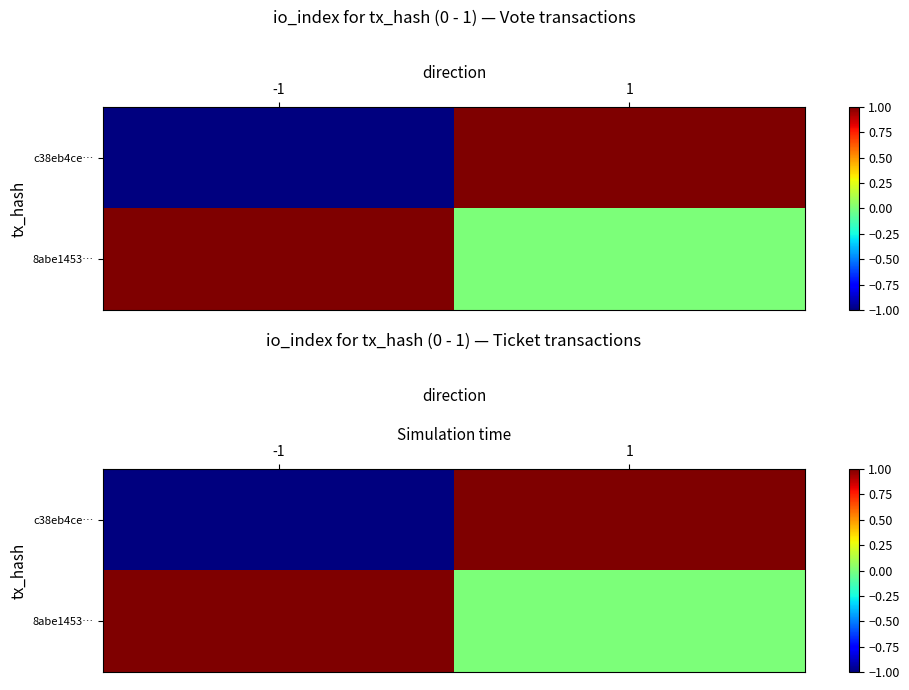

What is the difference between the maximum and minimum values in the 8abe1453… series?

1